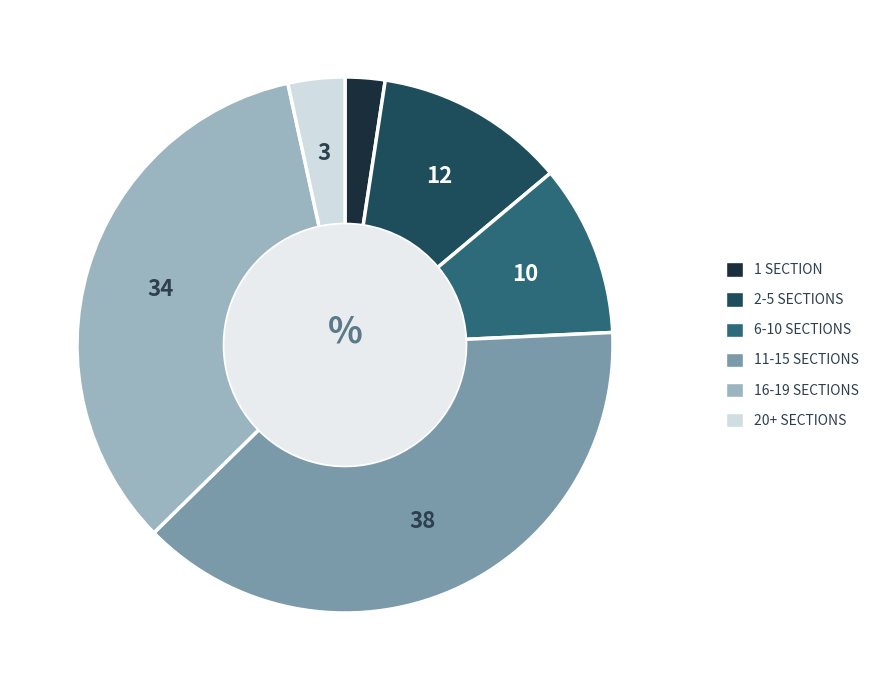

Count the number of slices in the pie.

6